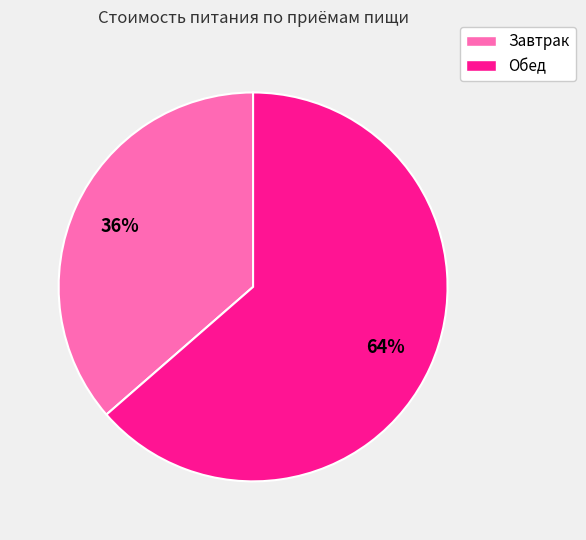

Rank the categories by value from lowest to highest.

Завтрак, Обед